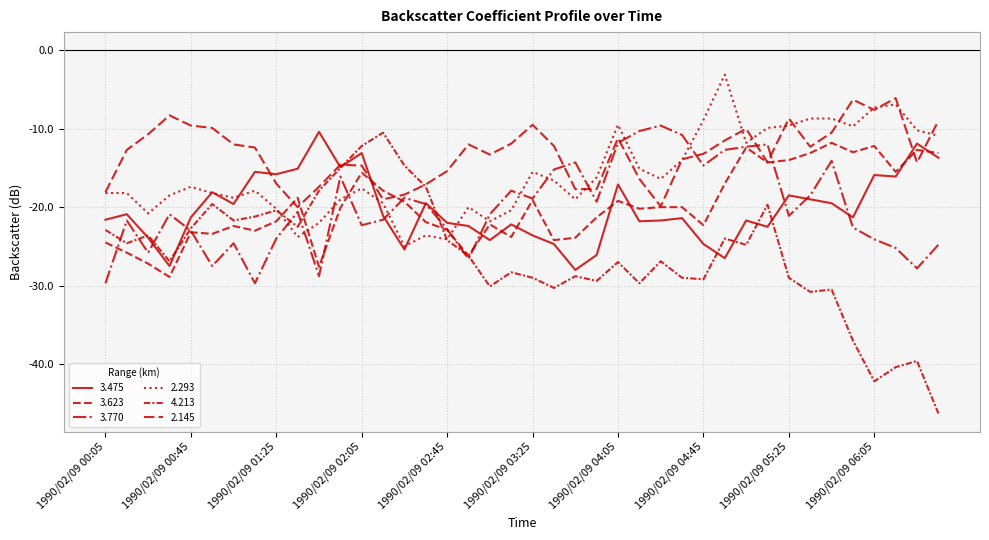

Does the chart have visible grid lines?

Yes